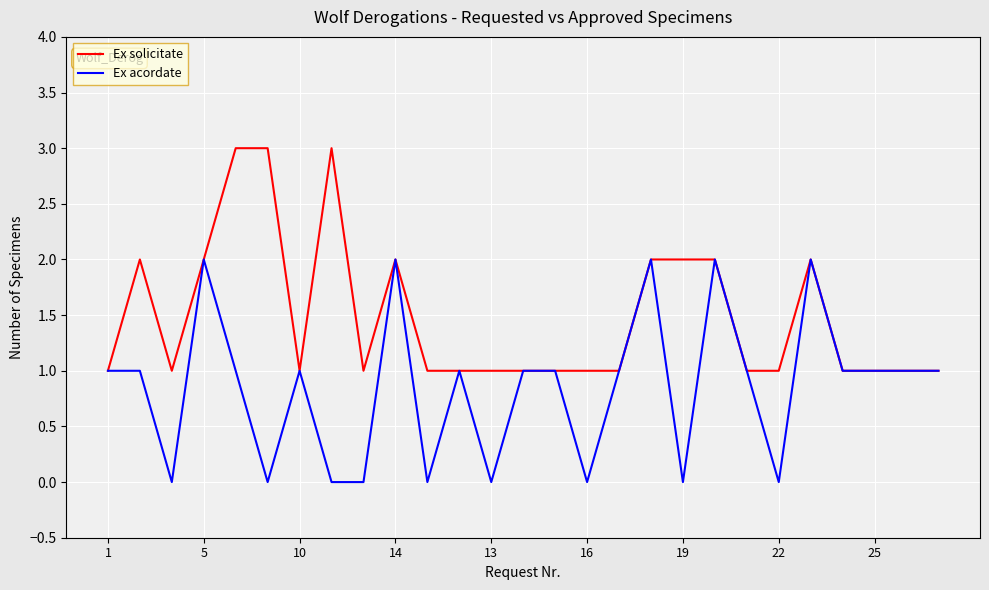

What is the greatest value displayed?

3